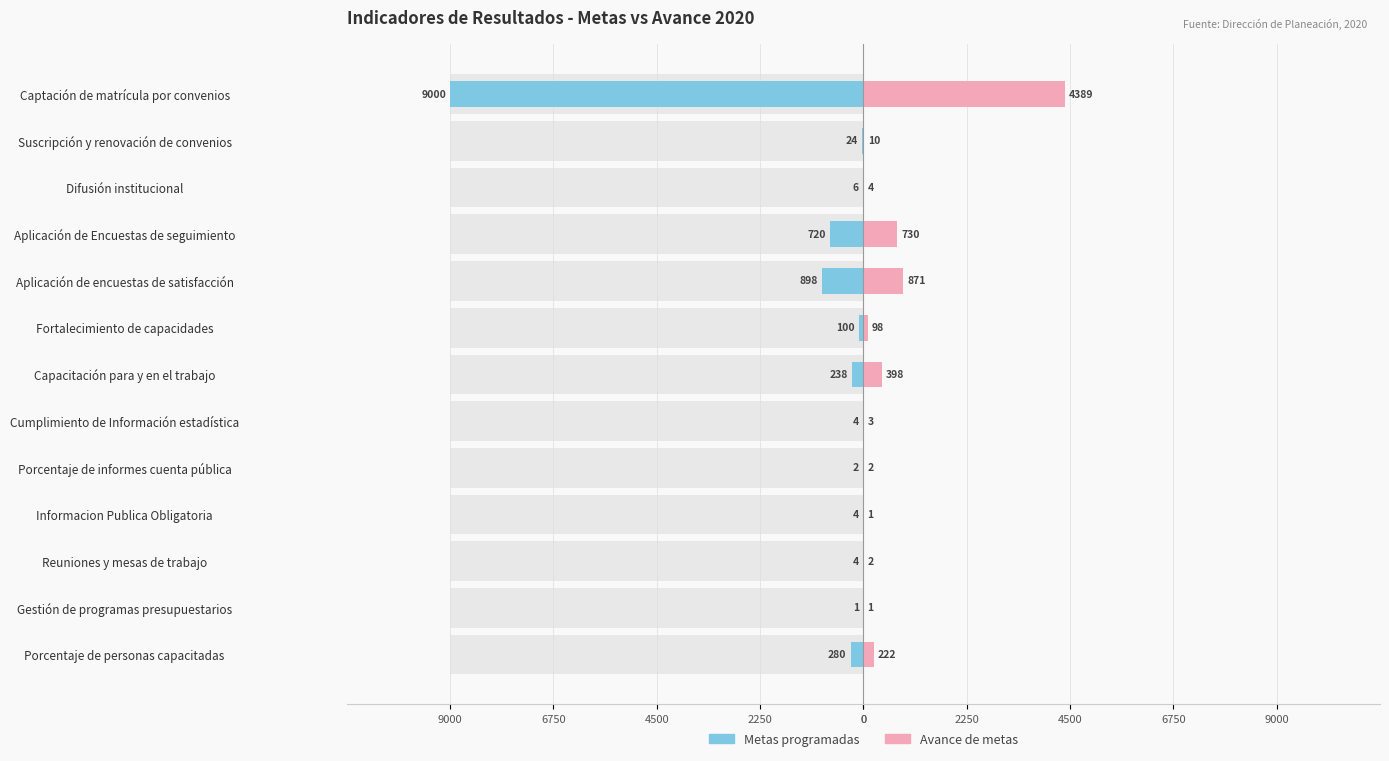

Which series has the largest range (max minus min)?

Metas programadas